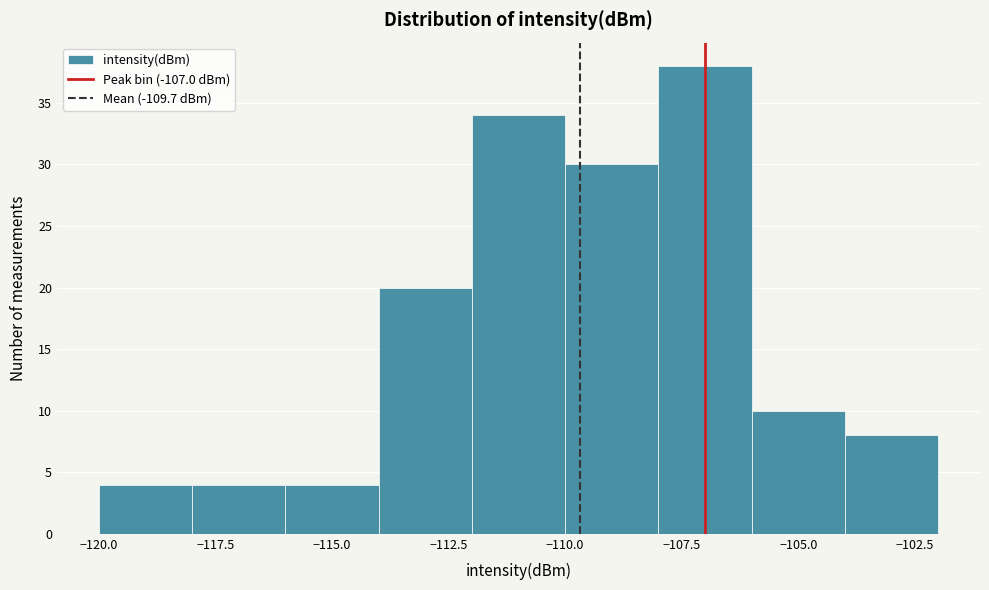

Reading left to right, transcribe this chart: for each bar, give the range it covers on the x-axis and its height. The values are not printed on the chart, so give them approximately, as read against the axis.

-120 to -118: 4
-118 to -116: 4
-116 to -114: 4
-114 to -112: 20
-112 to -110: 34
-110 to -108: 30
-108 to -106: 38
-106 to -104: 10
-104 to -102: 8